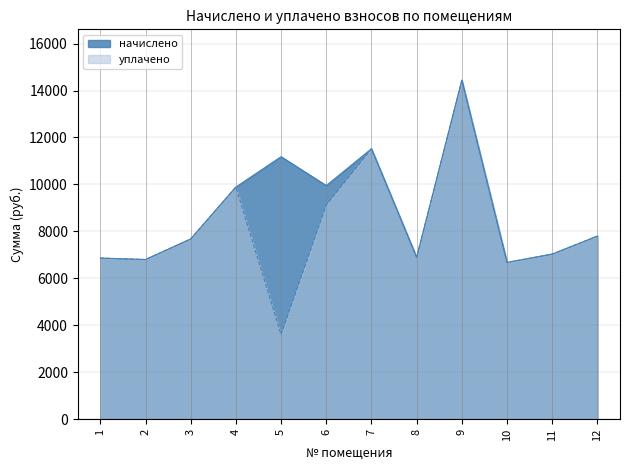

What is the lowest value of the начислено series?

6681.6